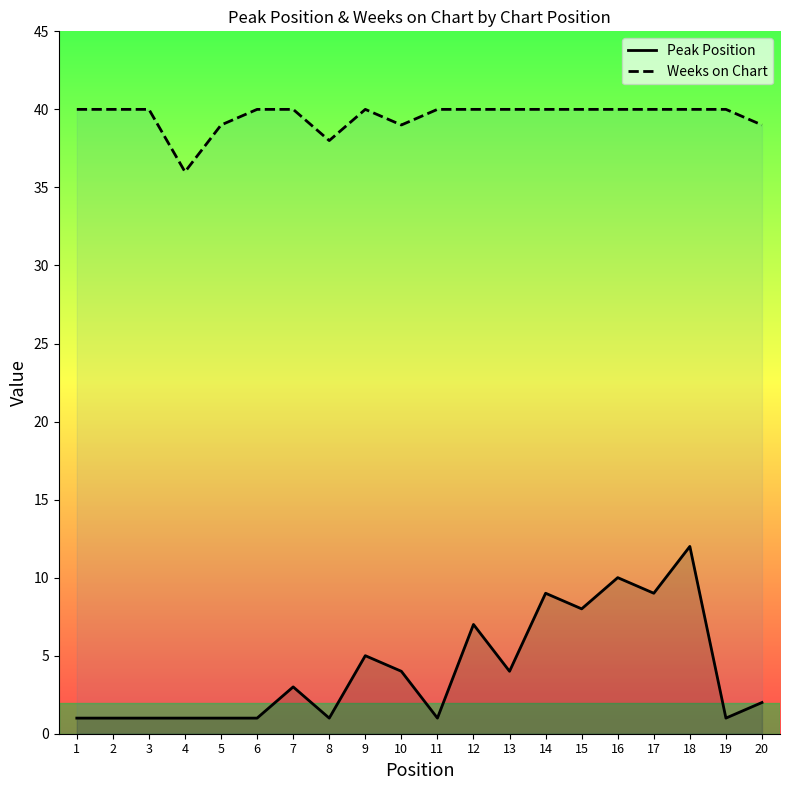

True or false: Weeks on Chart has a value of 65 at 2.

False